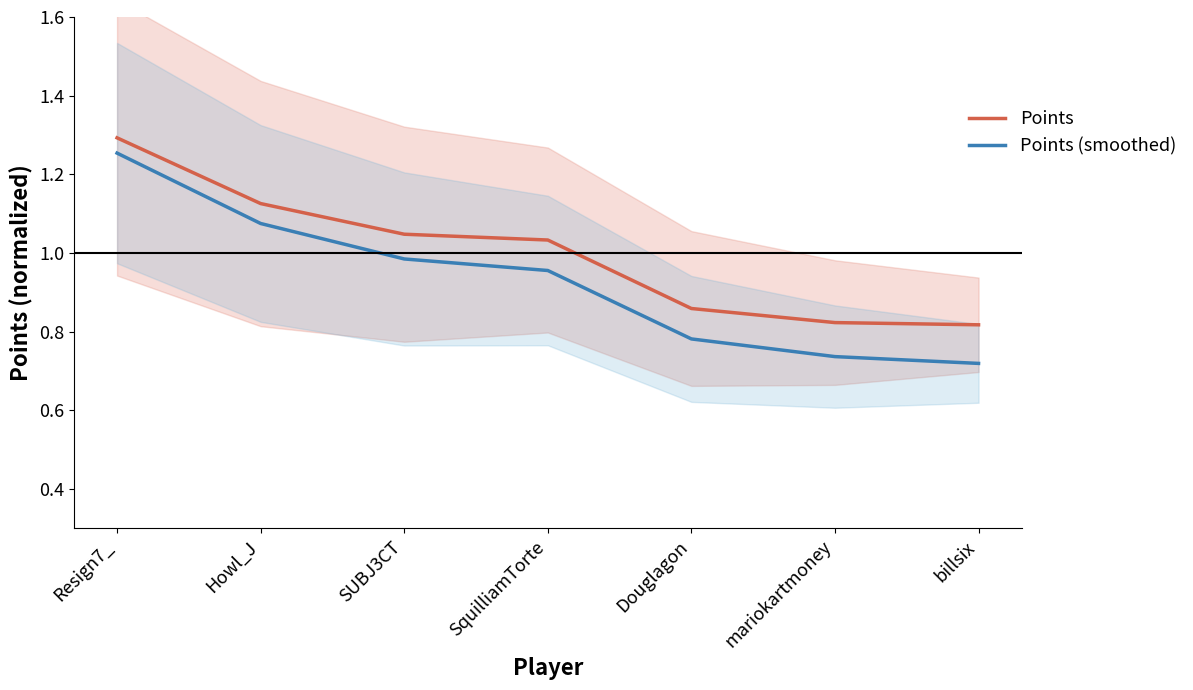

How many series are shown in this chart?

2